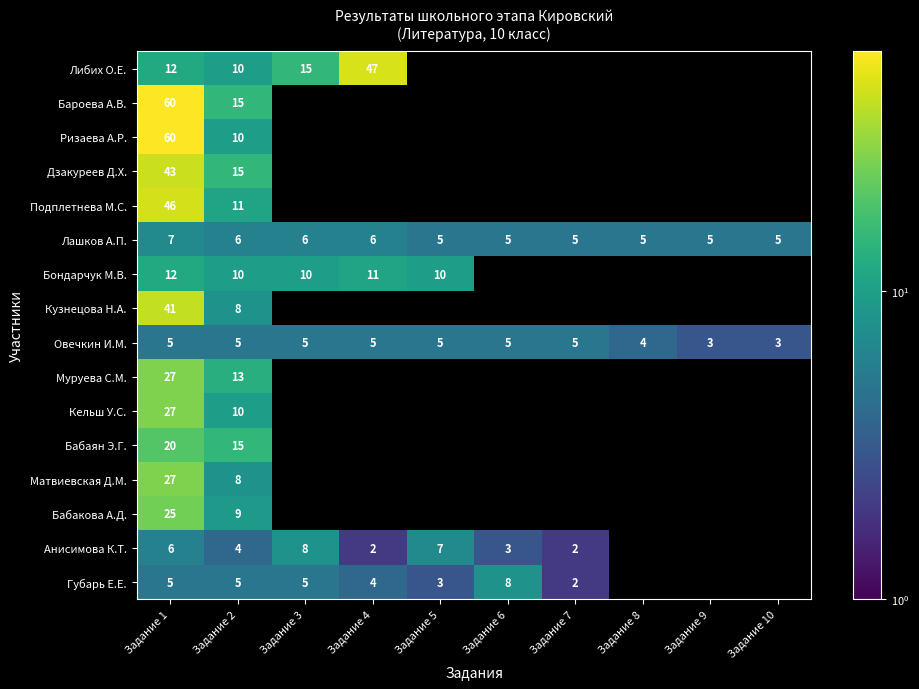

What is the sum of the Овечкин И.М. values at Задание 7 and Задание 5?

10